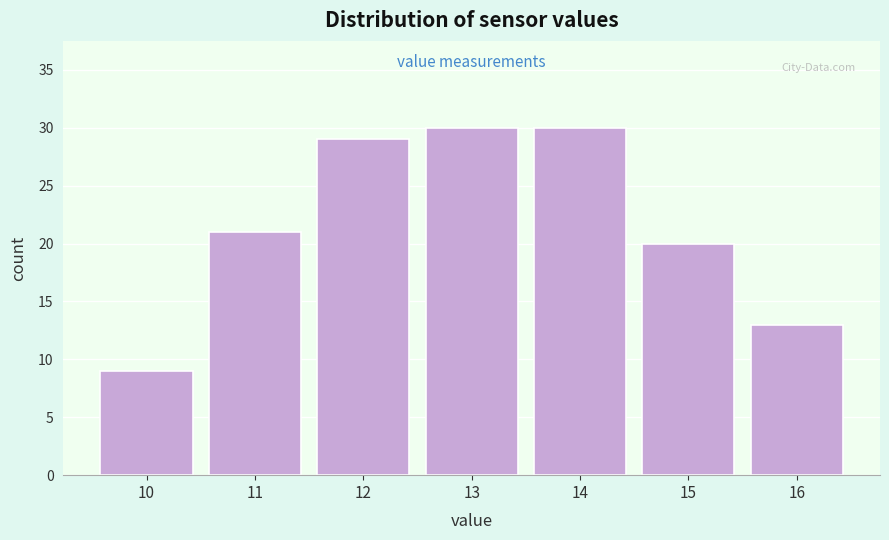

What is the height of the bar covering 11.5 to 12.5 on the x-axis? The values are not printed on the chart, so give them approximately, as read against the axis.

29